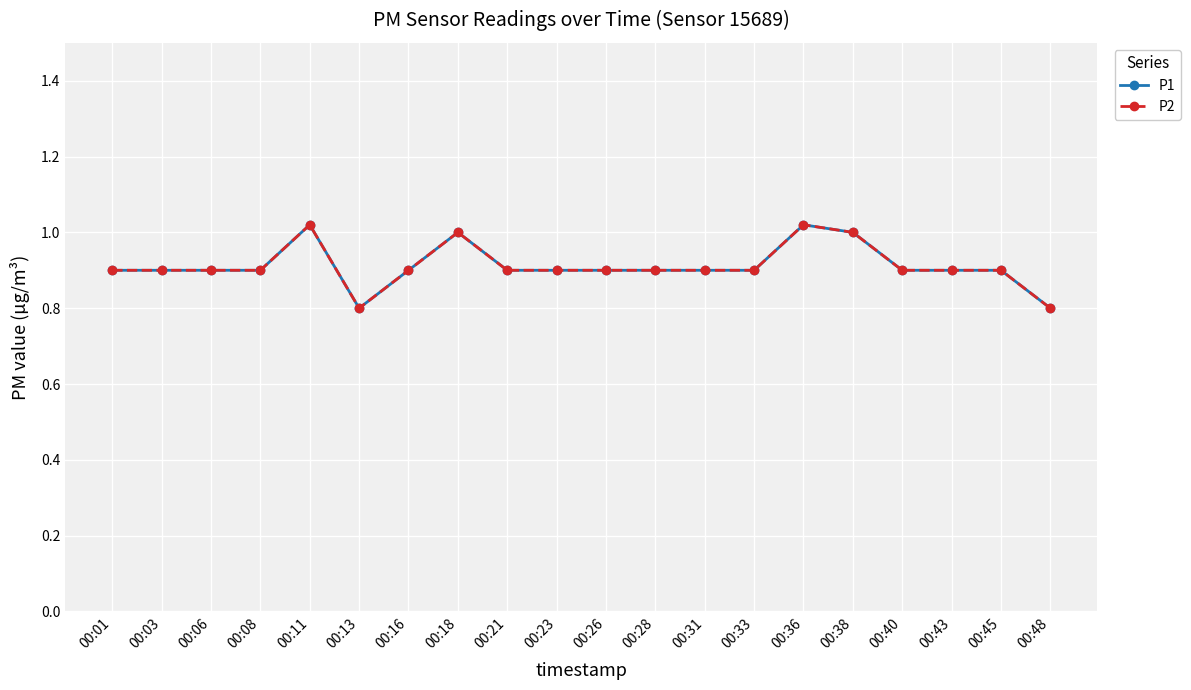

Which has a higher value, 00:36 or 00:45?

00:36